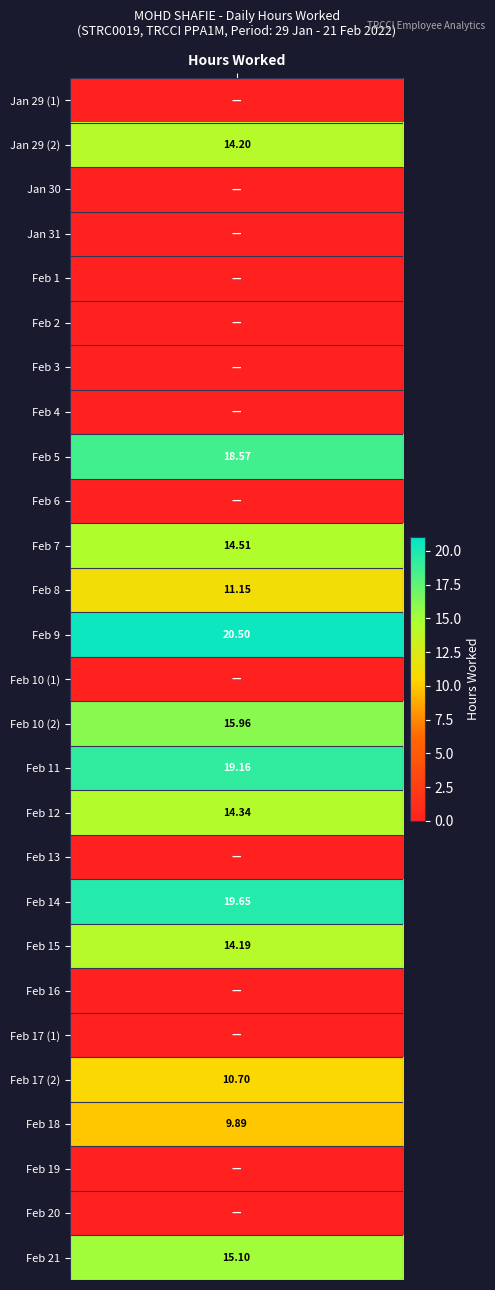

Rank the categories by value from highest to lowest.

9_Wed, 14_Mon, 11_Fri, 5_Sat, 10_Thu_2, 21_Mon, 7_Mon, 12_Sat, 29_Sat_2, 15_Tue, 8_Tue, 17_Thu_2, 18_Fri, 29_Sat_1, 30_Sun, 31_Mon, 1_Tue, 2_Wed, 3_Thu, 4_Fri, 6_Sun, 10_Thu_1, 13_Sun, 16_Wed, 17_Thu_1, 19_Sat, 20_Sun